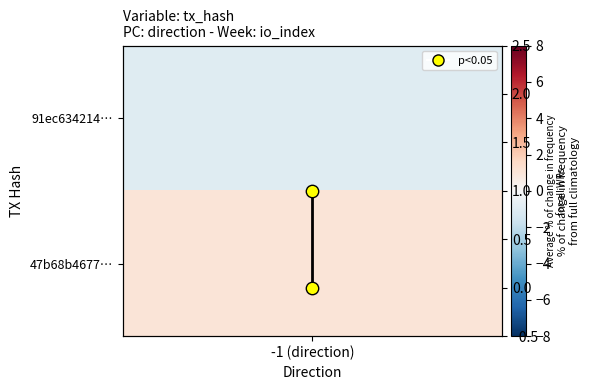

Which label corresponds to the smallest value in the chart?

-1 (direction)